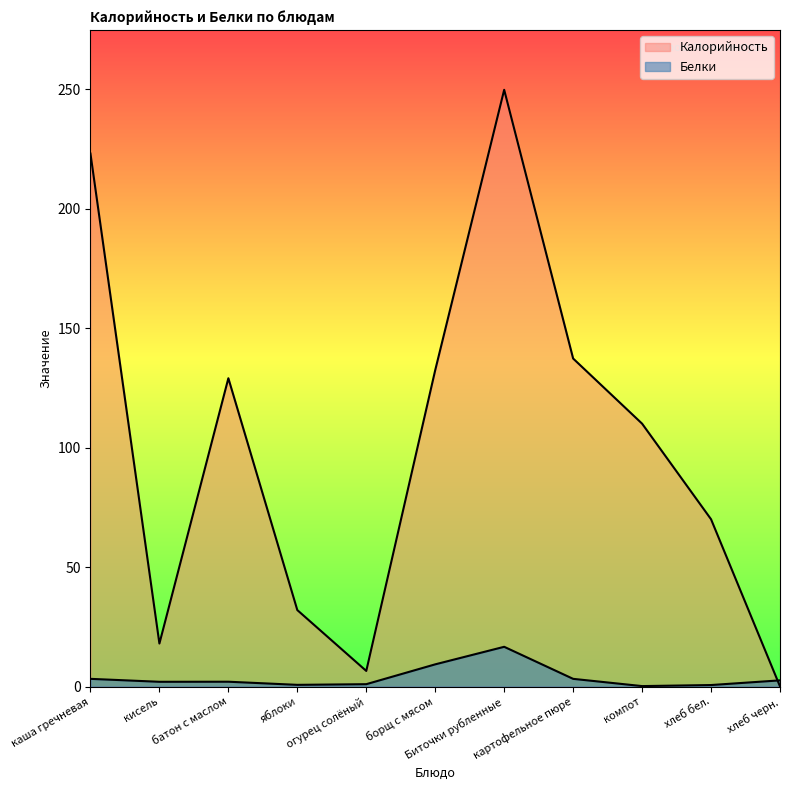

Reading left to right, list all the values displayed in this chart.

Калорийность: каша гречневая=223.0	кисель=18.0	батон с маслом=129.0	яблоки=32.0	огурец солёный=6.5	борщ с мясом=132.4	Биточки рубленные=249.7	картофельное пюре=137.2	компот=110.0	хлеб бел.=70.0	хлеб черн.=0.1
Белки: каша гречневая=3.2	кисель=2.0	батон с маслом=2.0	яблоки=0.7	огурец солёный=1.0	борщ с мясом=9.3	Биточки рубленные=16.6	картофельное пюре=3.2	компот=0.2	хлеб бел.=0.6	хлеб черн.=2.6